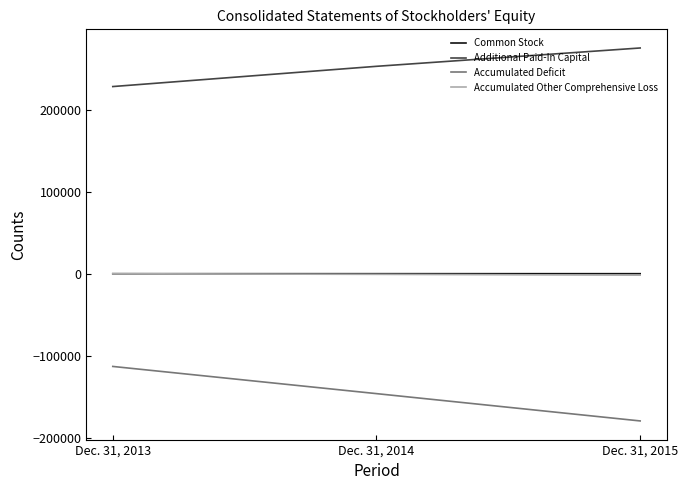

How many distinct data groups are displayed?

4